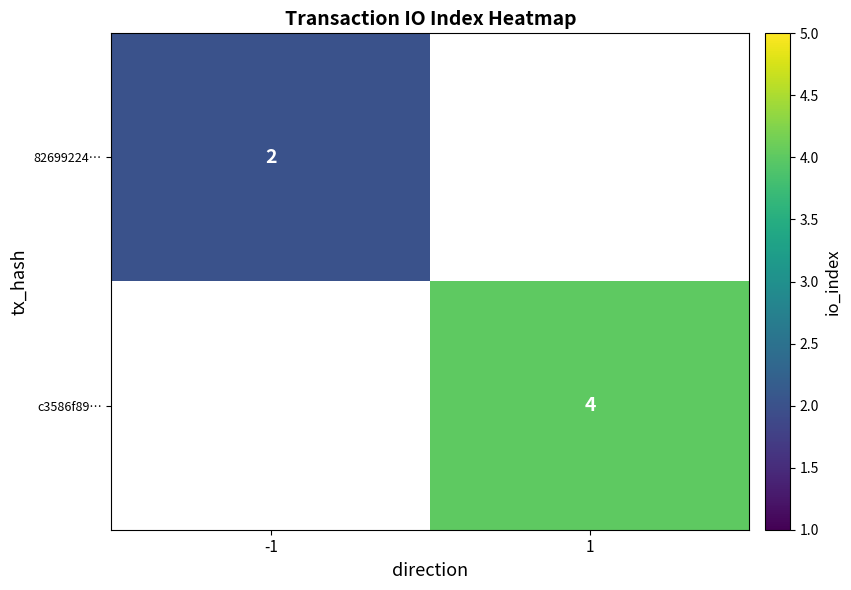

Between 1 and -1, which is larger?

-1